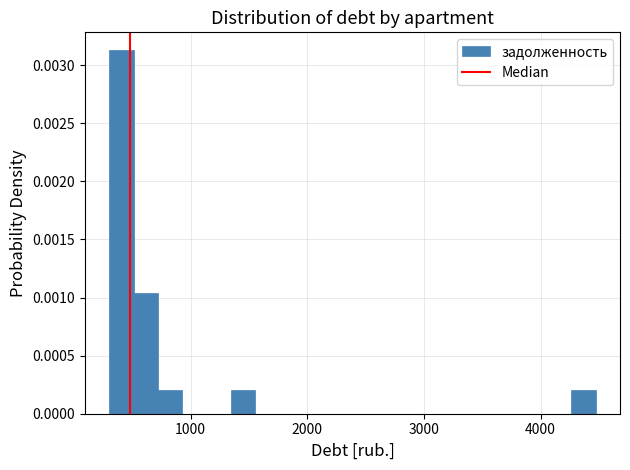

Read against the x-axis, roughly where is the centre of the tallest bar?

400